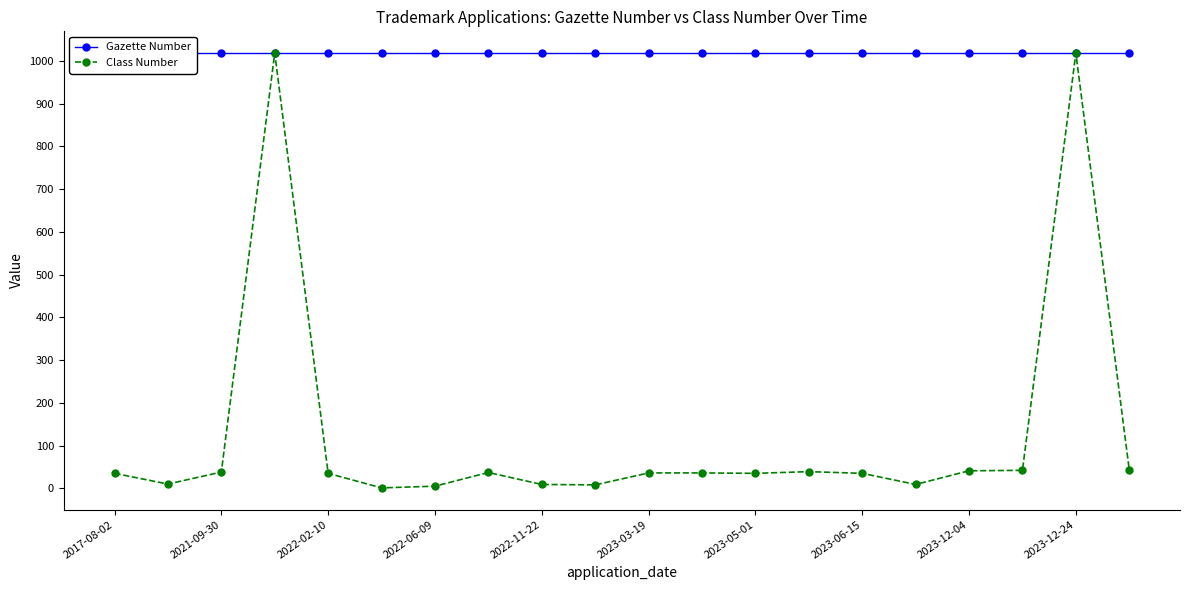

Count the number of data series in this chart.

2